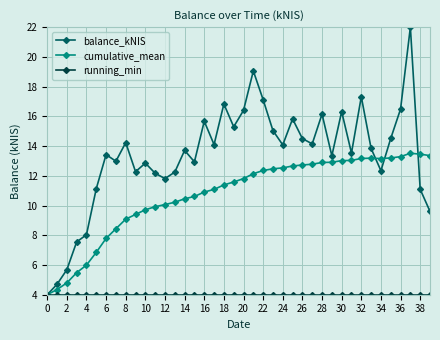

Which series has the largest range (max minus min)?

balance_kNIS